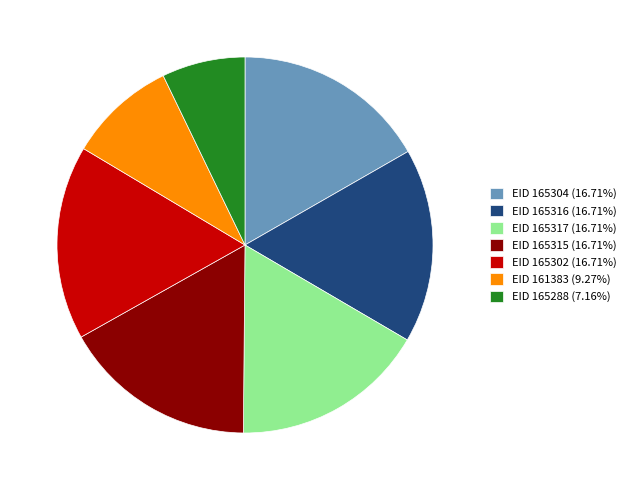

Do EID 165288 (7.16%) and EID 165317 (16.71%) together represent more than half of the pie?

No